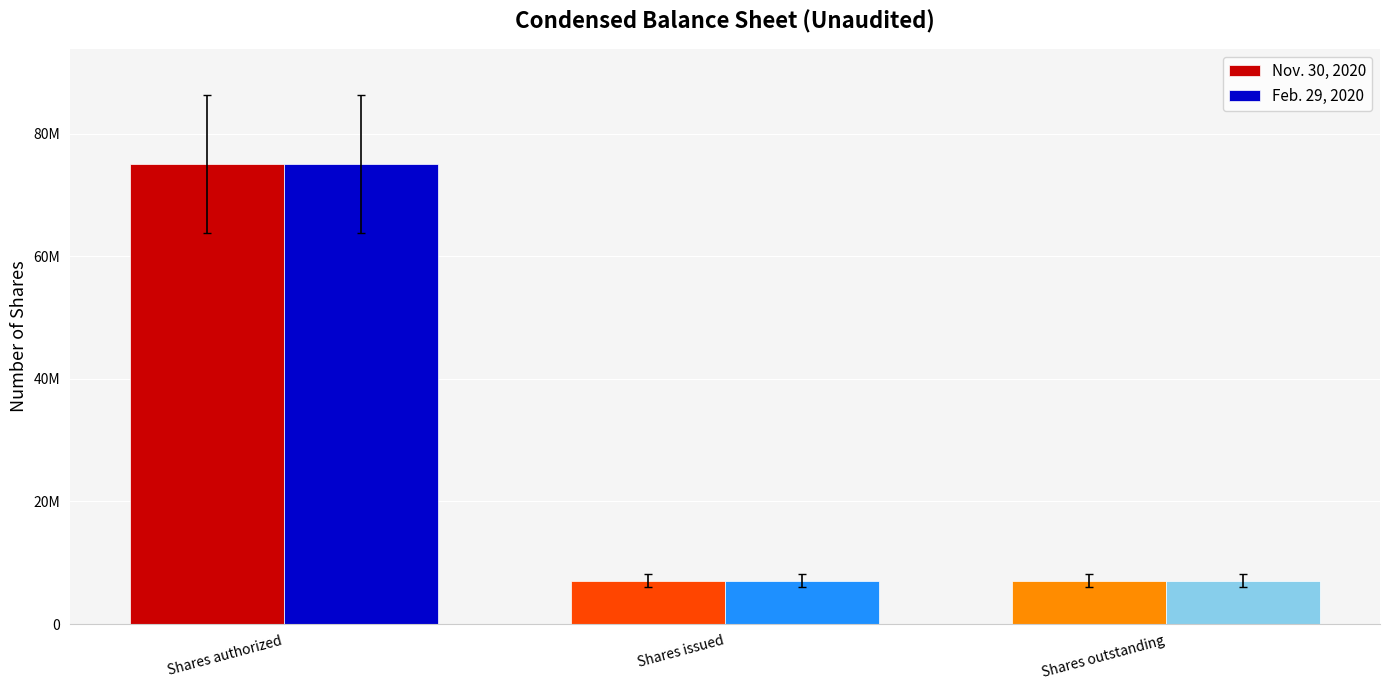

What are all the series names shown in the legend?

Nov. 30, 2020, Feb. 29, 2020